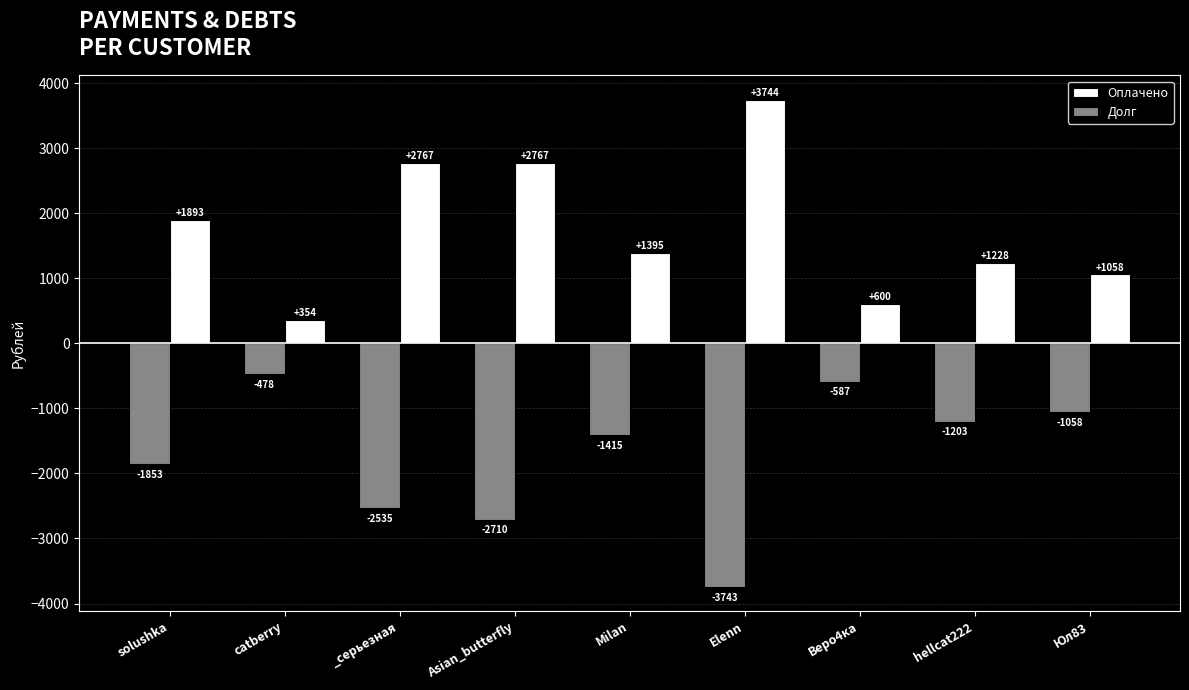

Which series has the largest total across all categories?

Оплачено